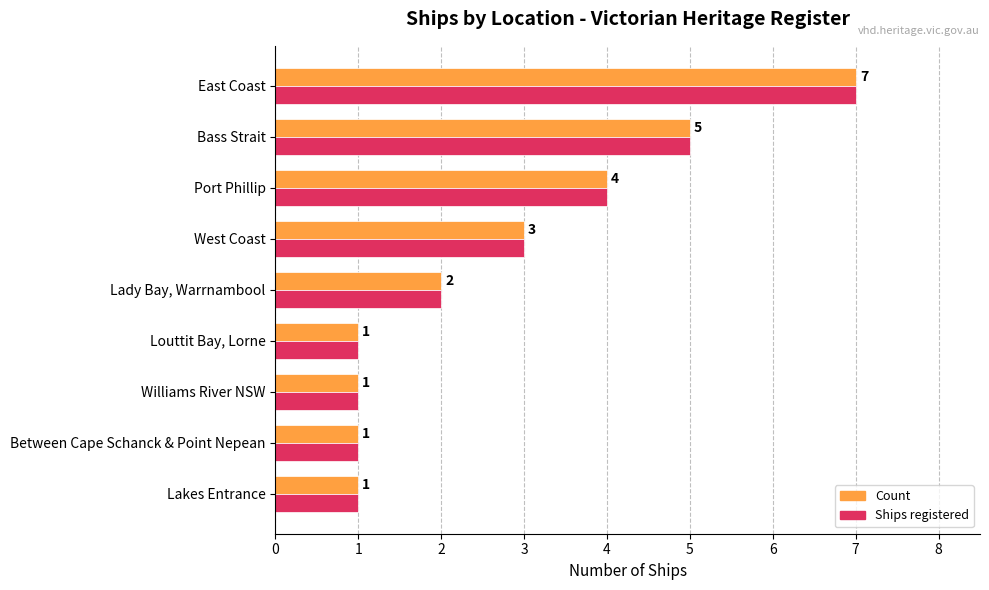

The Ships registered series shows 10 at East Coast. True or false?

False